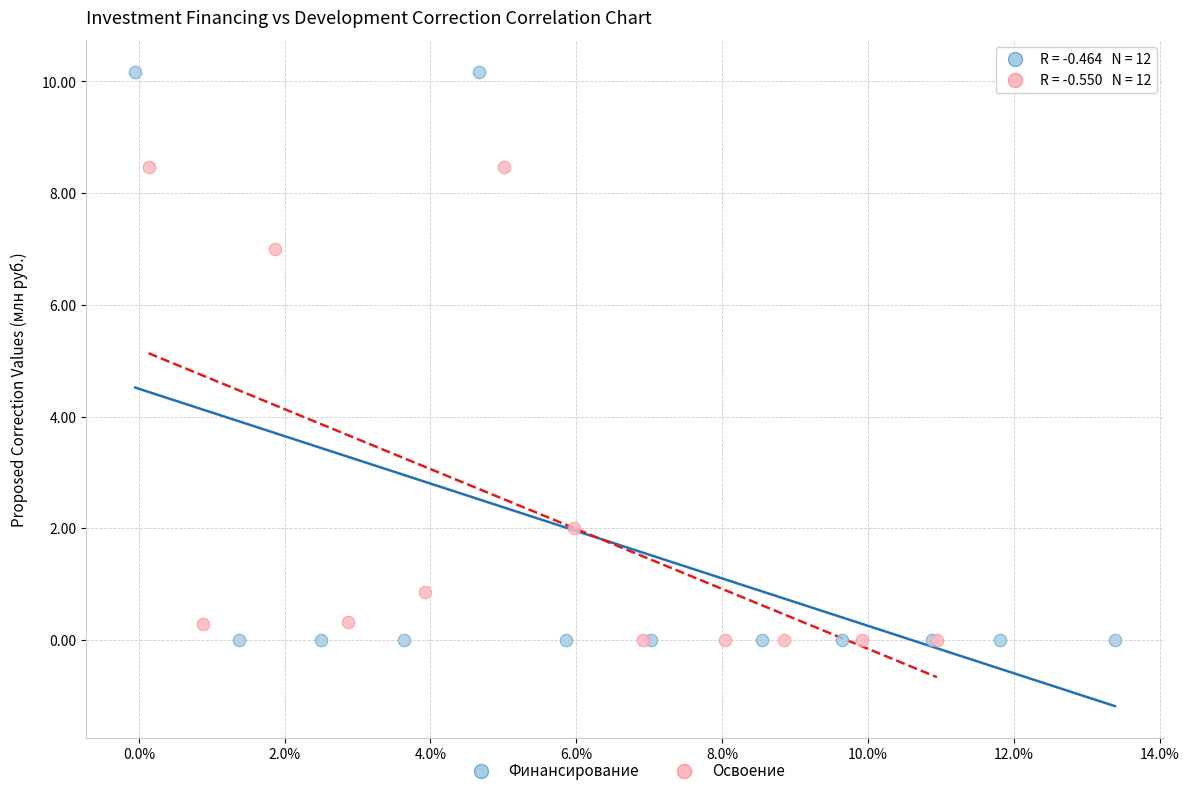

Which series contains the highest Y value?

Финансирование